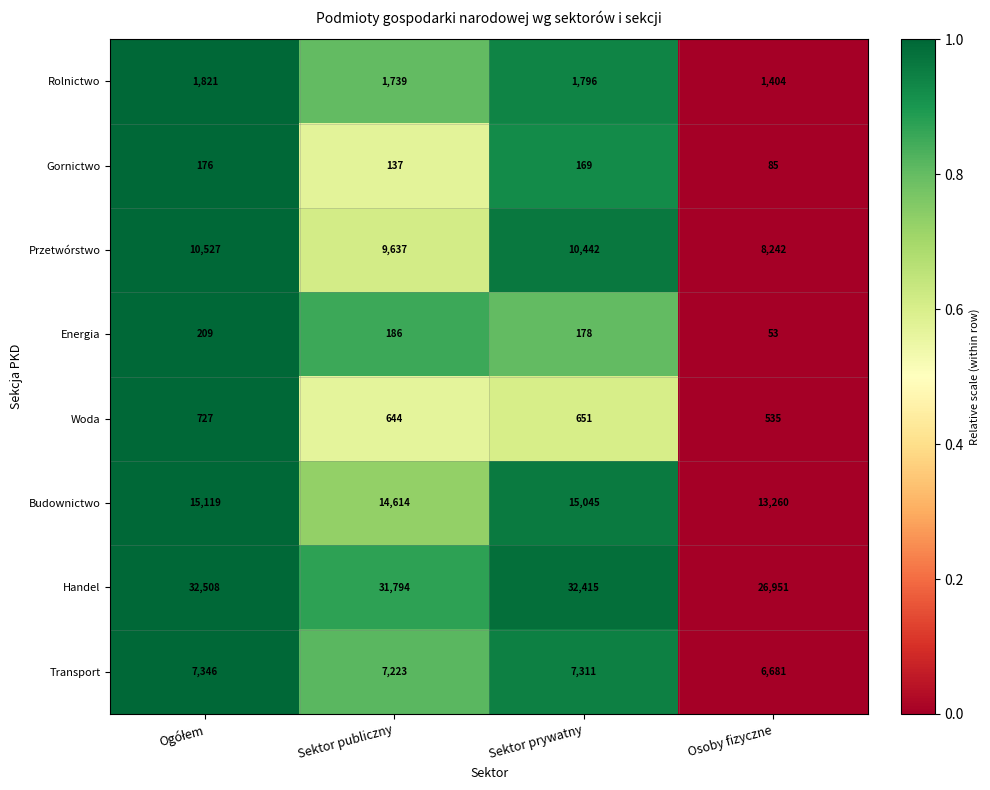

At Sektor publiczny, list the series in order from largest to smallest.

Handel, Budownictwo, Przetwórstwo, Transport, Rolnictwo, Woda, Energia, Gornictwo